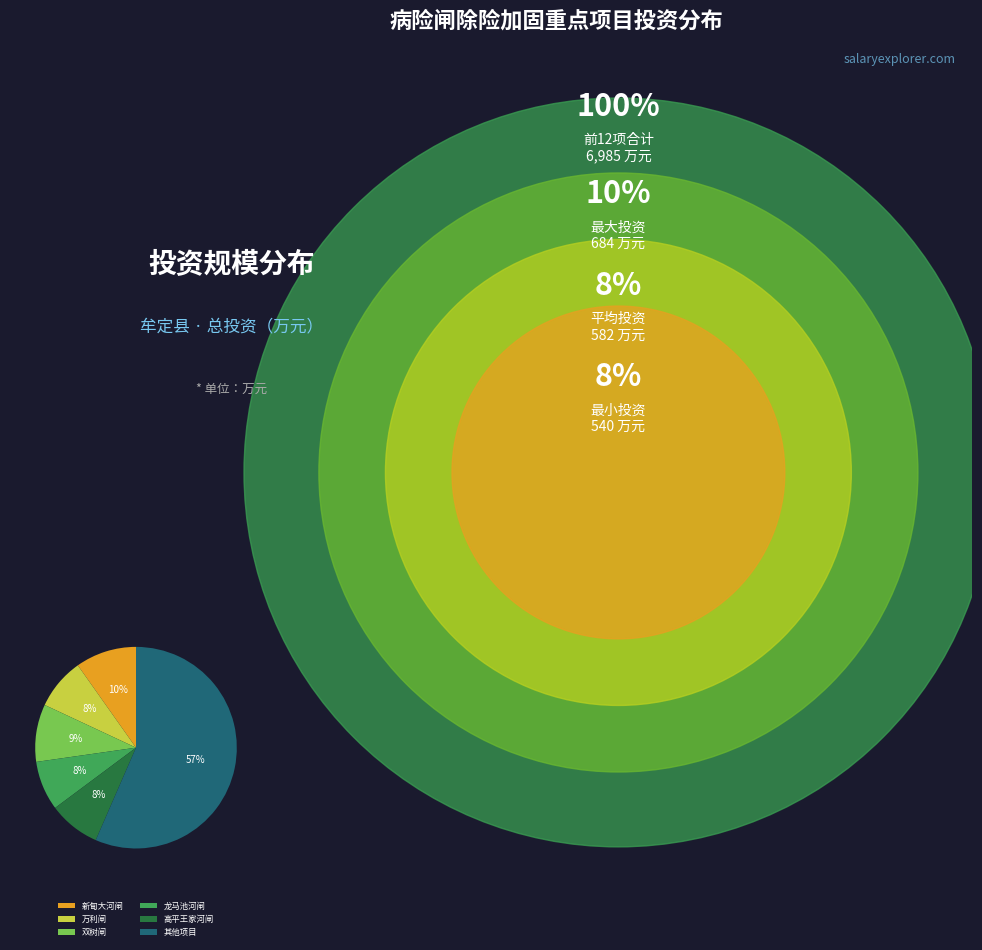

To the nearest percent, what portion does 新甸大河闸 represent?

10%